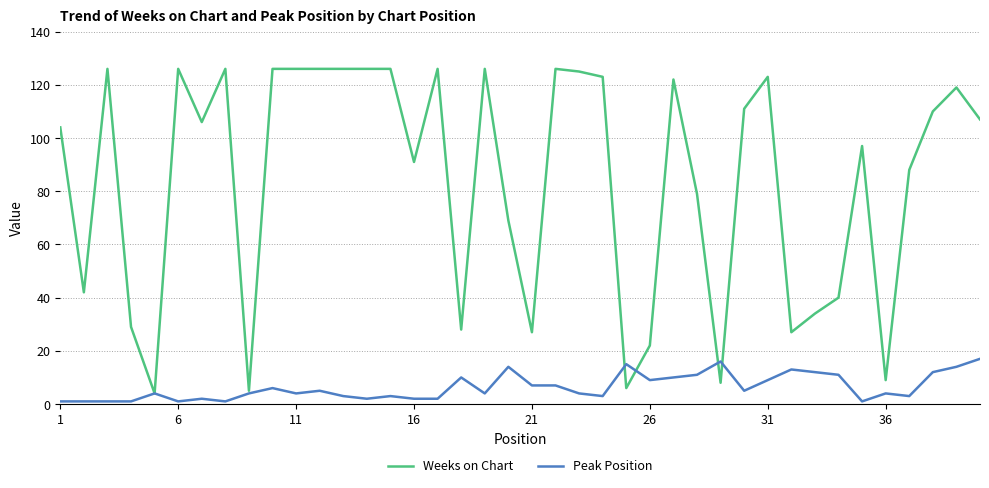

What is the smallest value displayed?

1